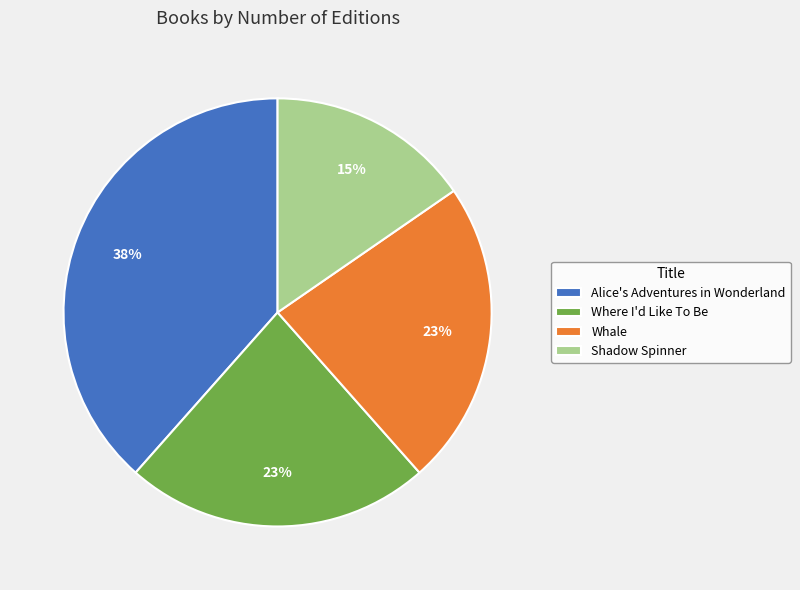

Is the sum of Where I'd Like To Be and Alice's Adventures in Wonderland greater than half?

Yes